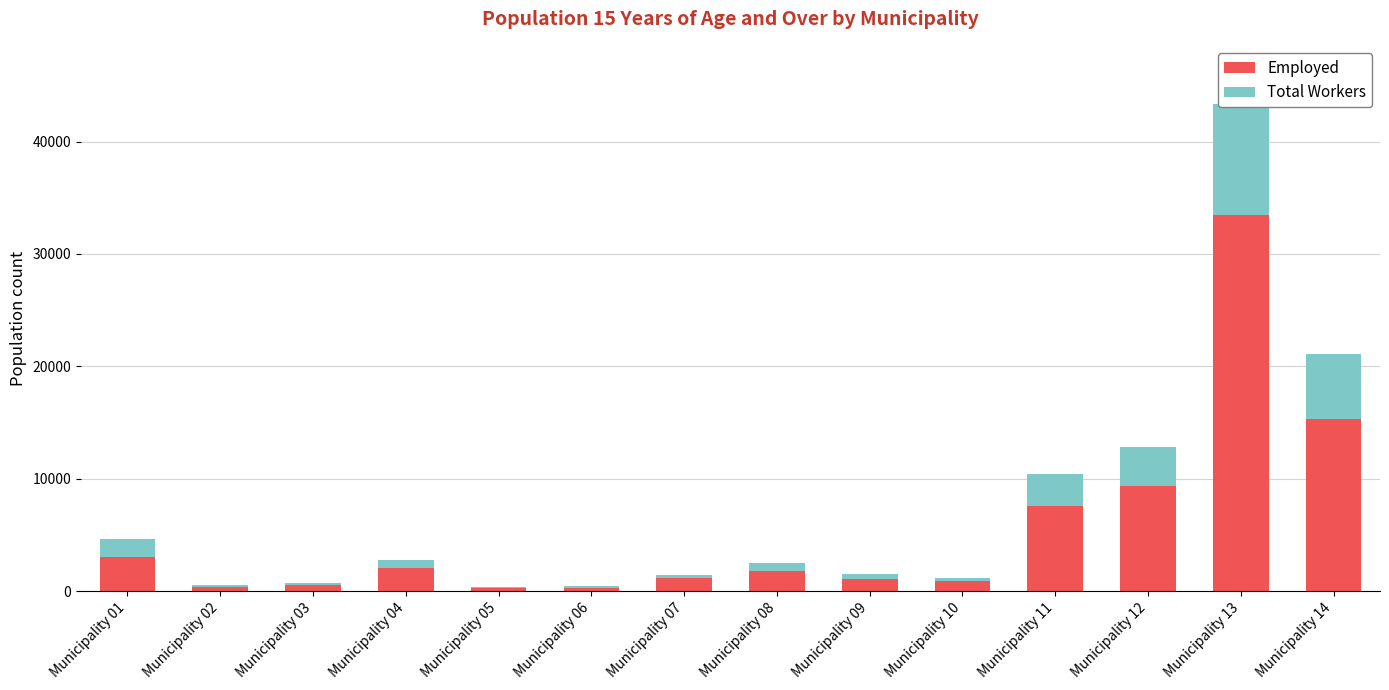

What is the difference between the highest and lowest values at Municipality 03?

382